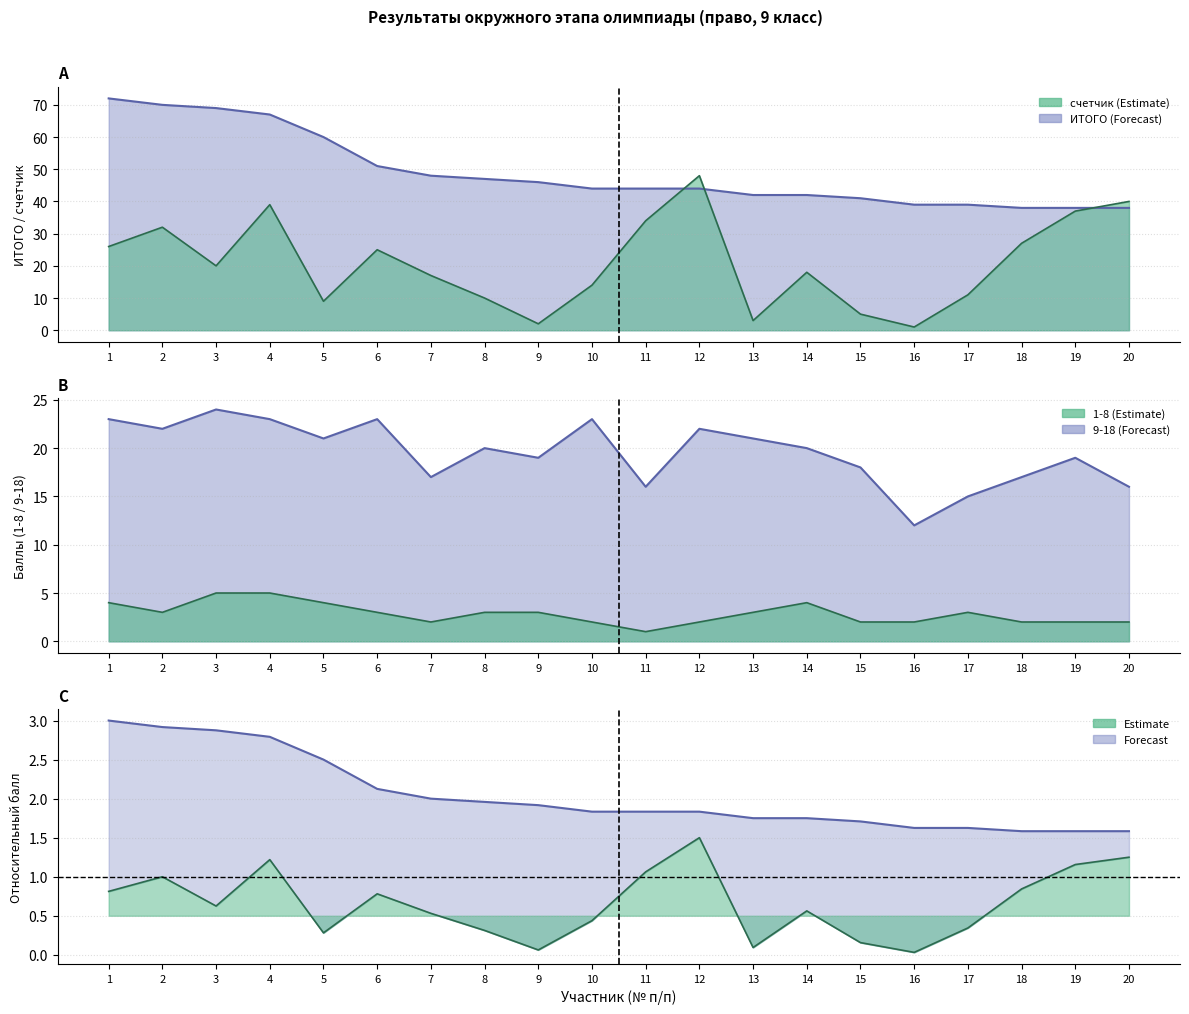

Which series changed the most between 12 and 13?

col_2 (счетчик)